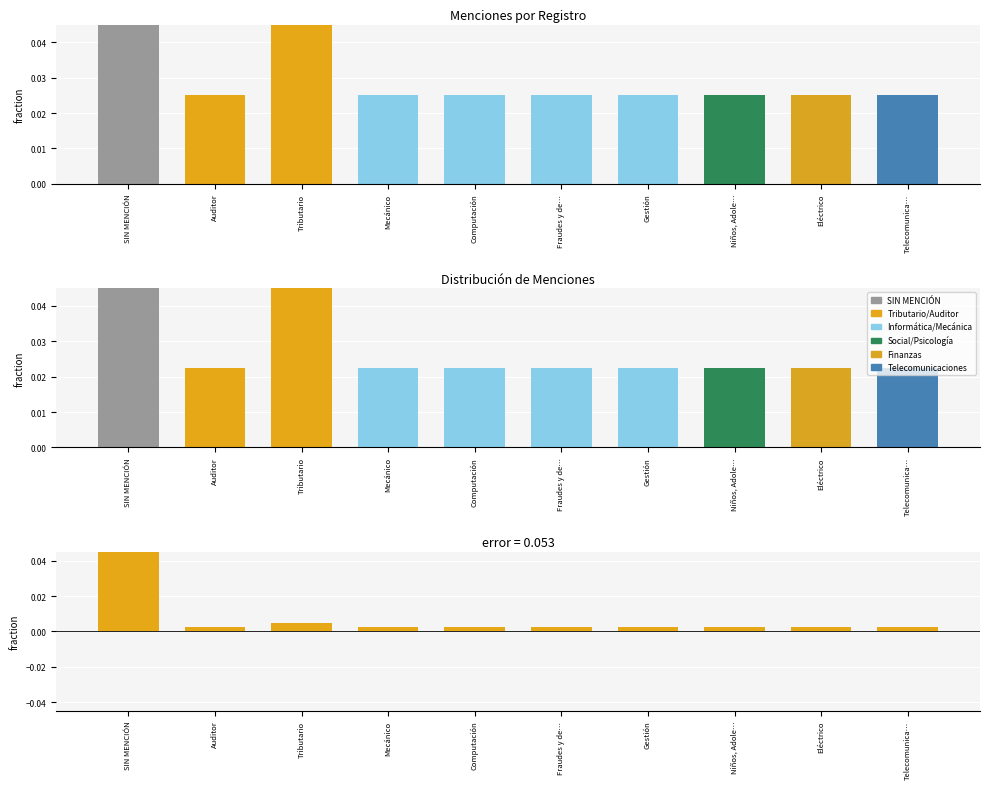

Reading left to right, what are all the values shown in this chart?

Top (observed): 0.8	0.0	0.1	0.0	0.0	0.0	0.0	0.0	0.0	0.0
Signature decomposition: 0.7	0.0	0.0	0.0	0.0	0.0	0.0	0.0	0.0	0.0
Error: 0.1	0.0	0.0	0.0	0.0	0.0	0.0	0.0	0.0	0.0